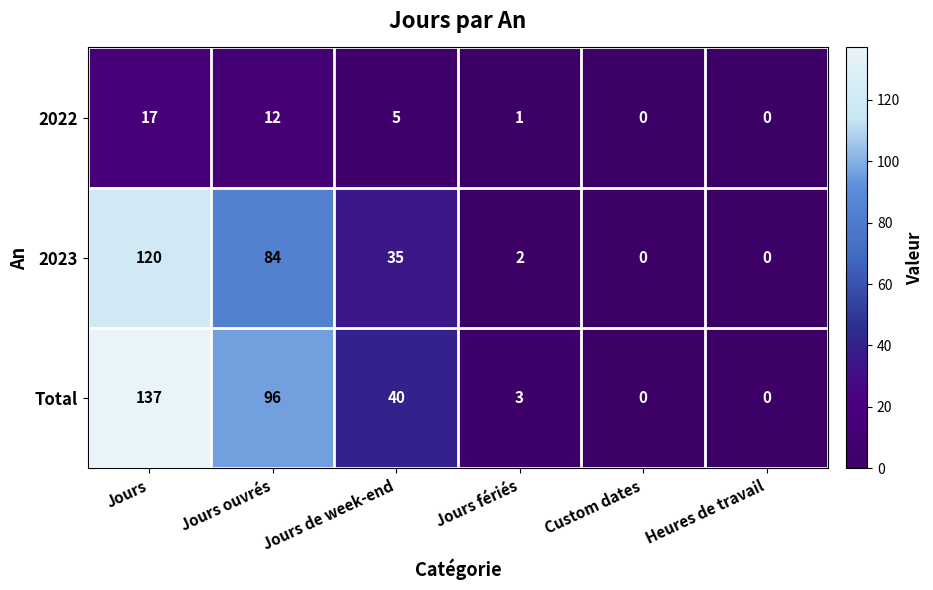

What is the maximum value shown in the chart?

137